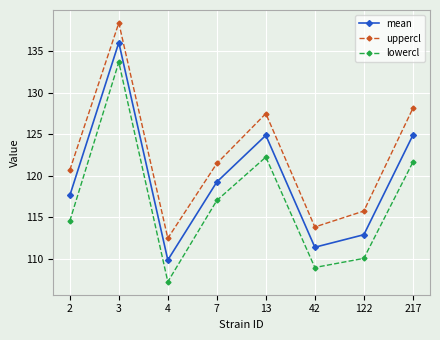

True or false: lowercl and uppercl intersect in this chart.

False